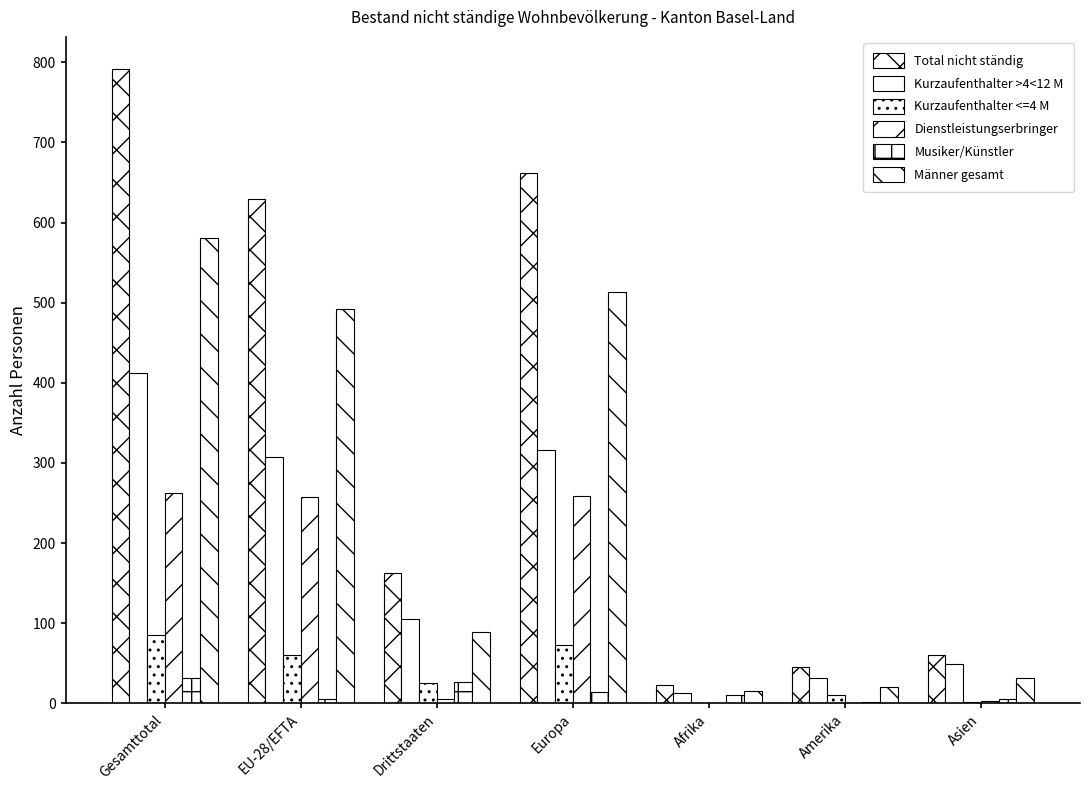

The Kurzaufenthalter <=4 M series shows 73 at Europa. True or false?

True